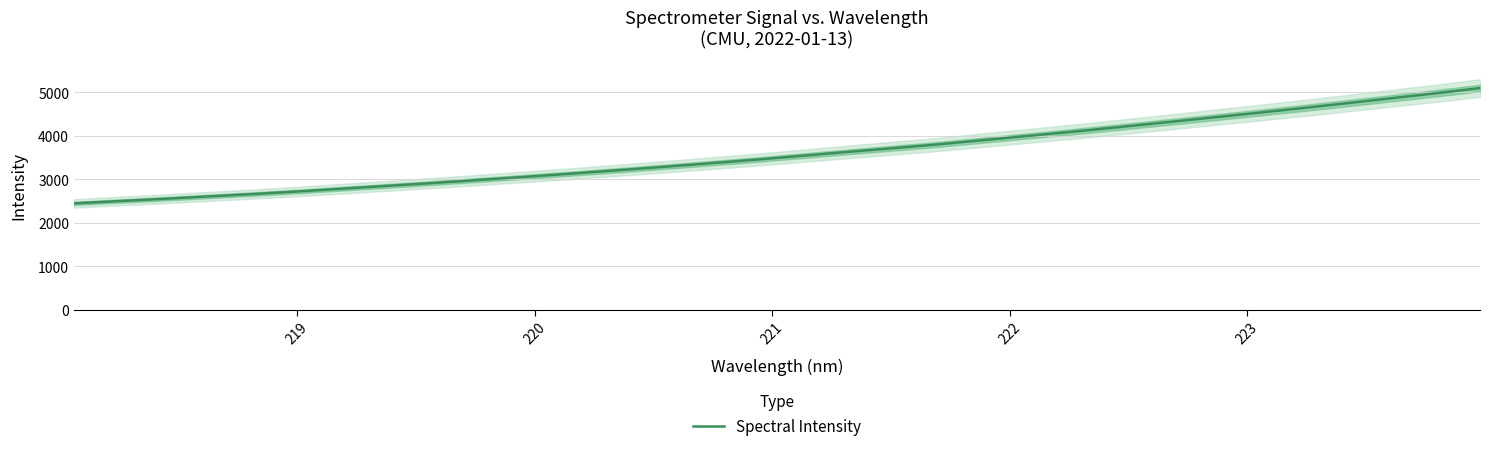

How many lines are shown in the chart?

1